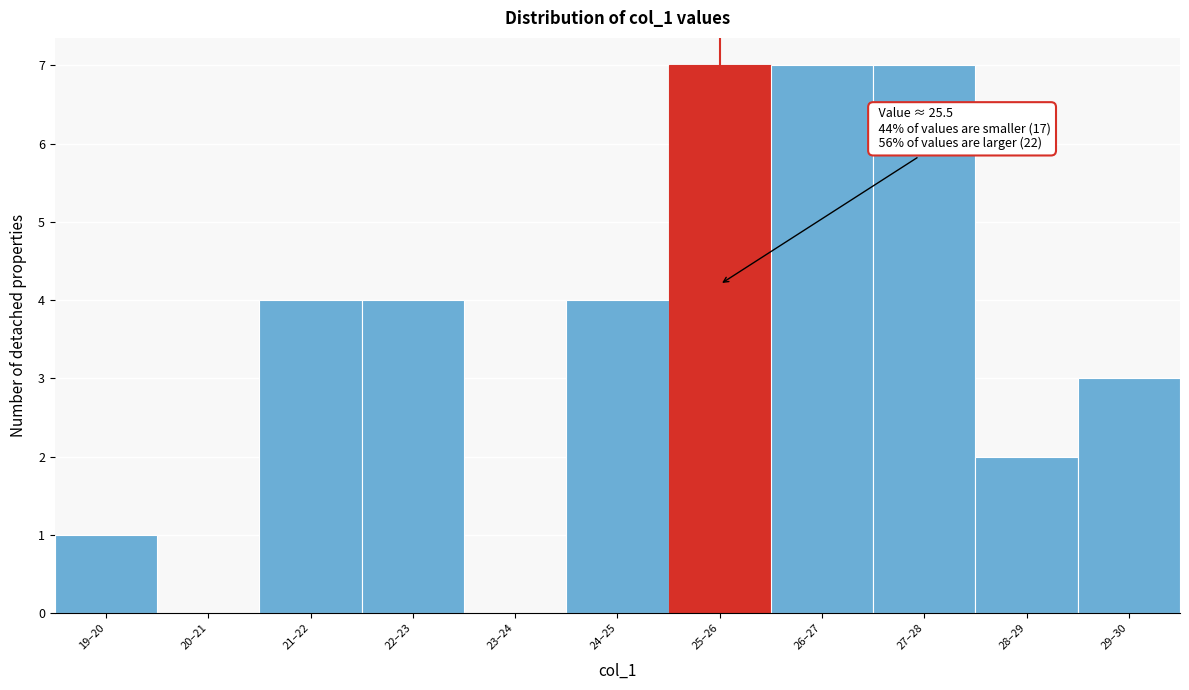

Reading right to left, what are all the values shown in this chart?

29–30=3	28–29=2	27–28=7	26–27=7	25–26=7	24–25=4	23–24=0	22–23=4	21–22=4	20–21=0	19–20=1